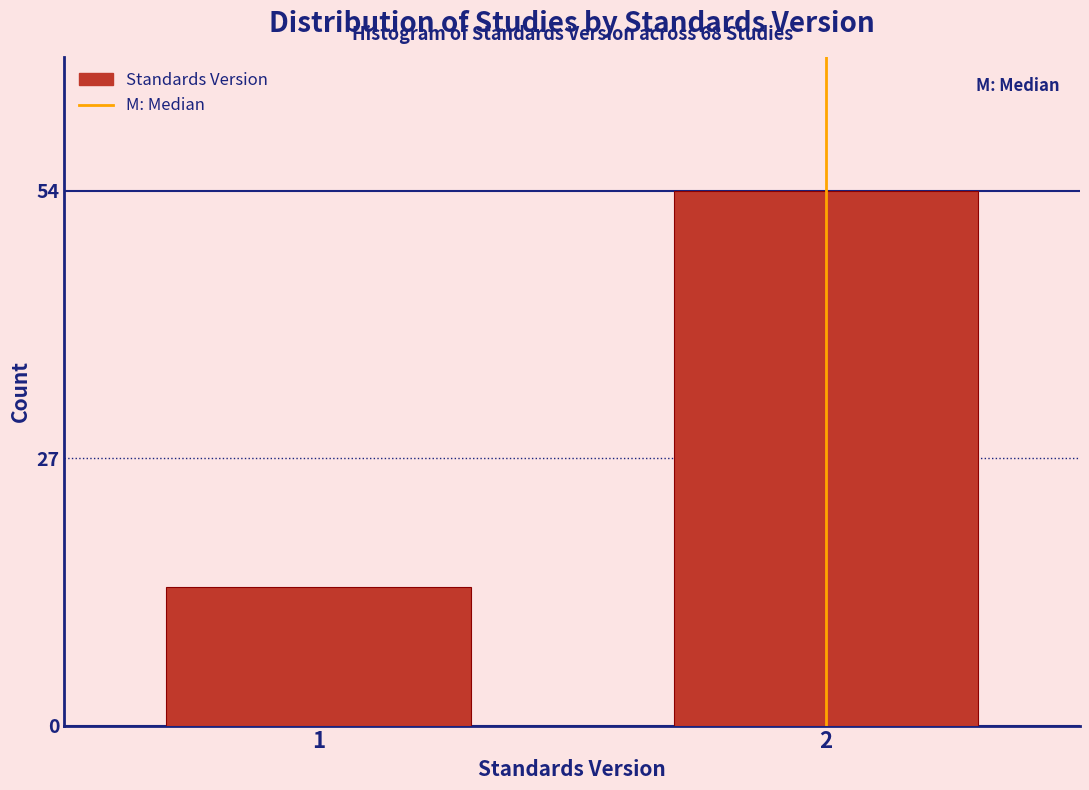

Reading left to right, extract all data points from this chart.

1=14	2=54